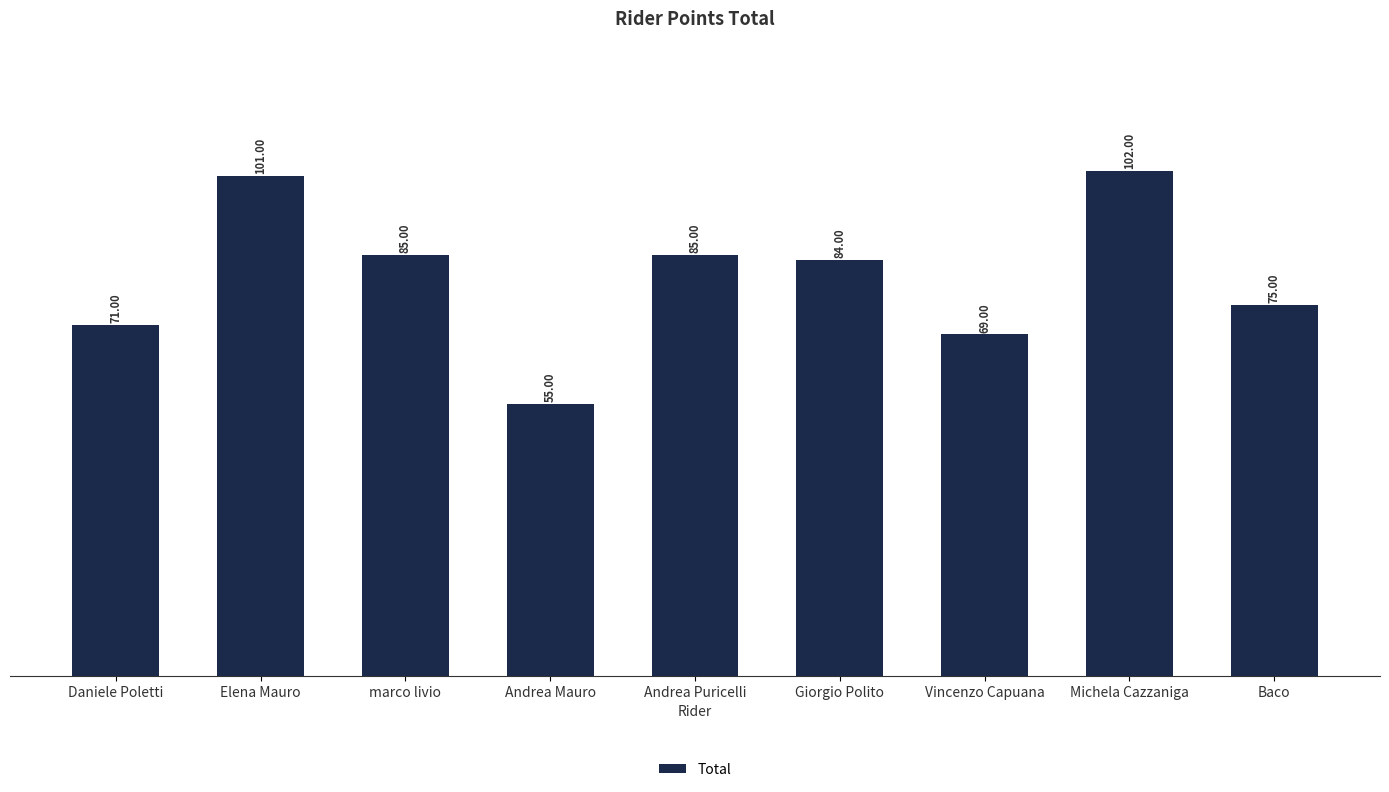

Between Baco and Andrea Mauro, which is larger?

Baco